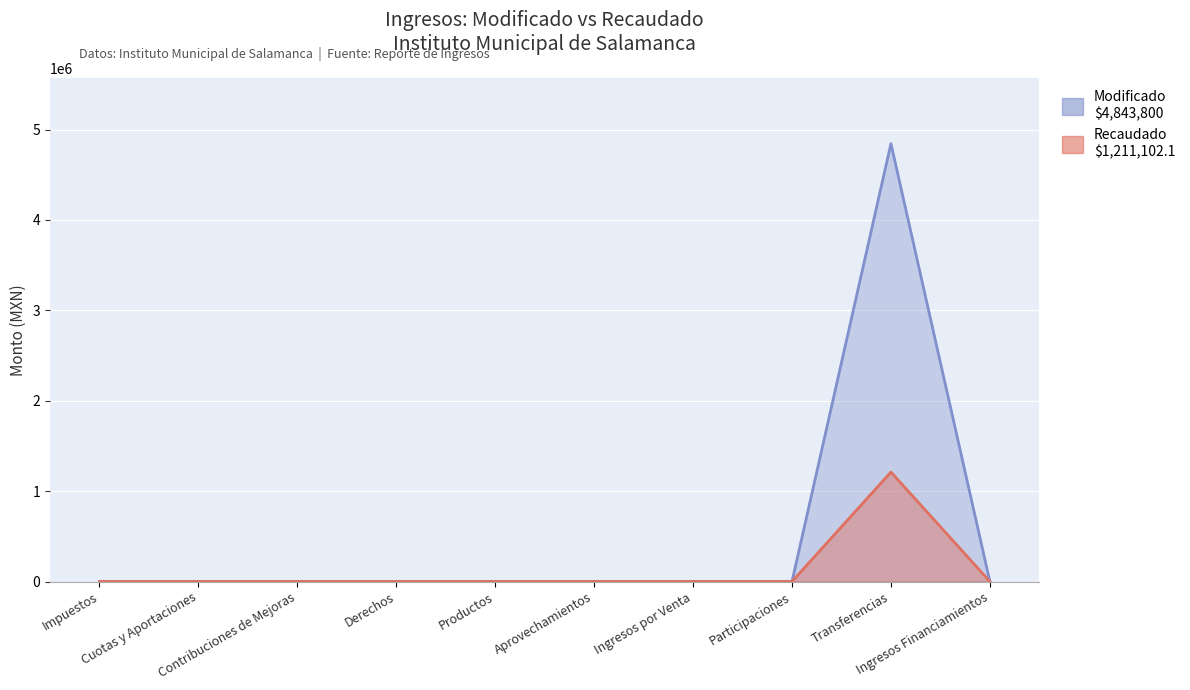

The Modificado series shows -1503899.2 at Impuestos. True or false?

False